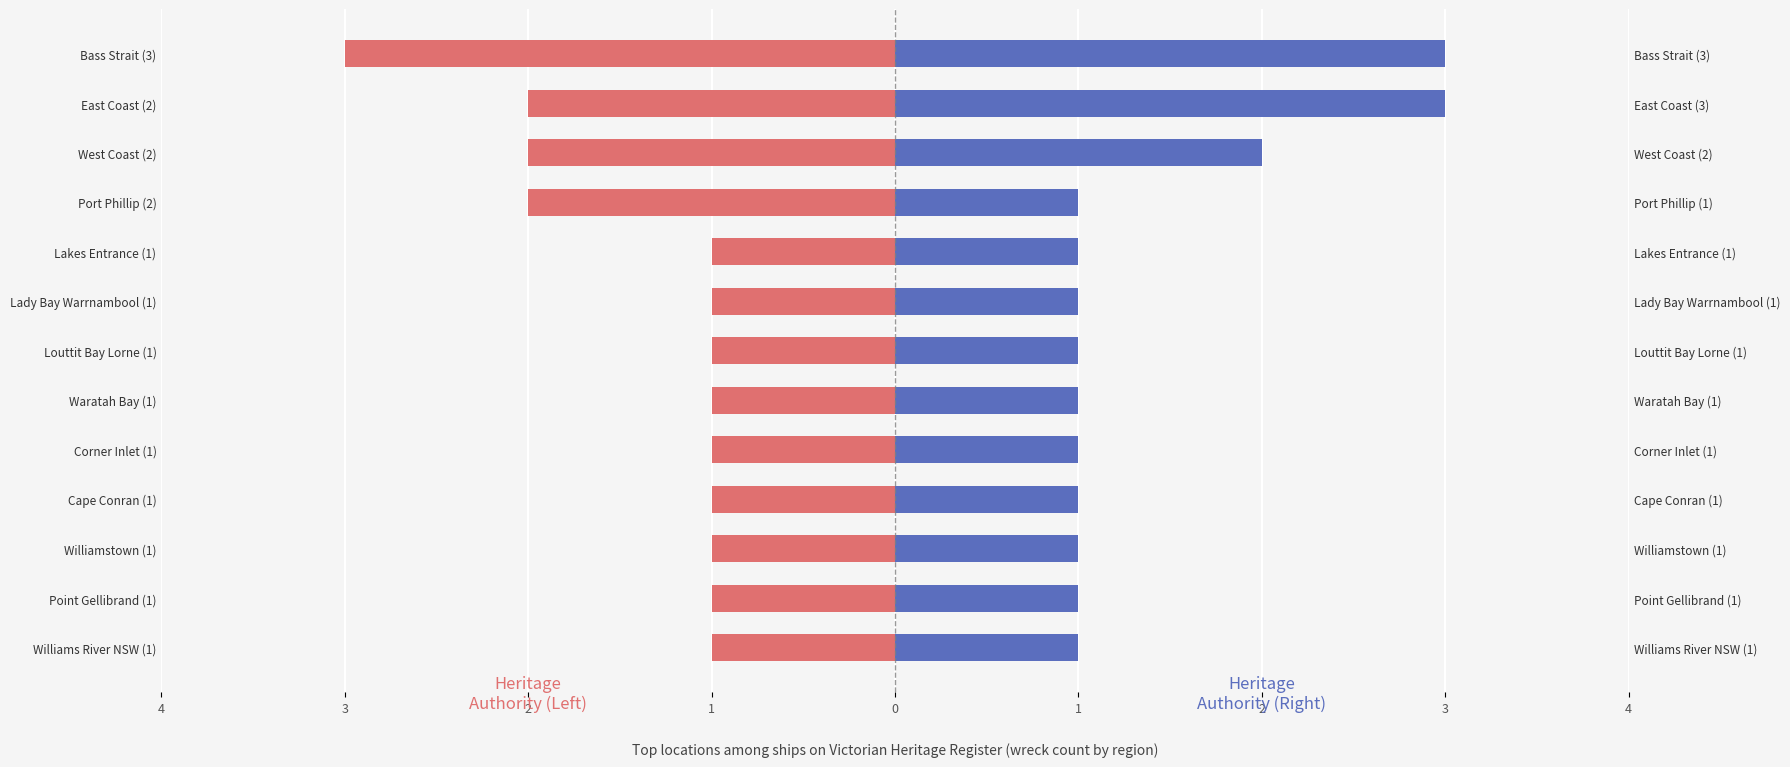

Reading right to left, extract all data points from this chart.

Location (Left): -1	-1	-1	-1	-1	-1	-1	-1	-1	-2	-2	-2	-3
Location (Right): 1	1	1	1	1	1	1	1	1	1	2	3	3